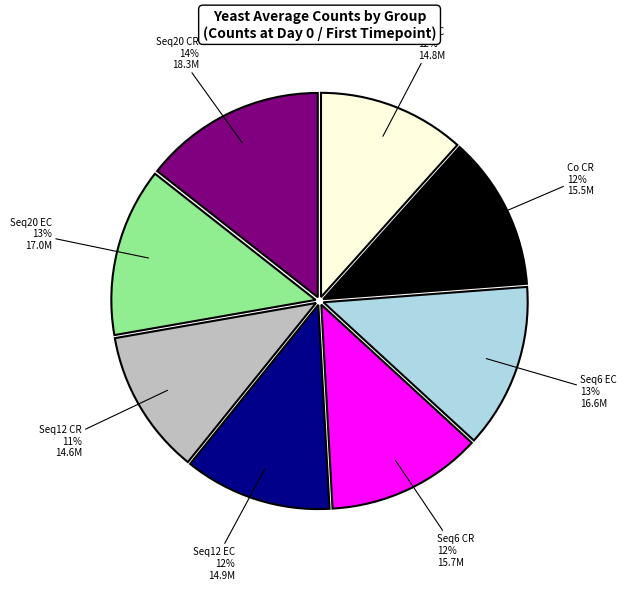

What is the ratio of the value at Seq20 EC to the value at Seq12 EC?

1.1